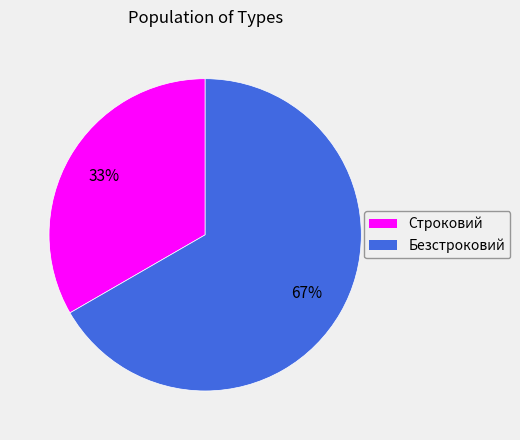

Which category accounts for the majority?

Безстроковий